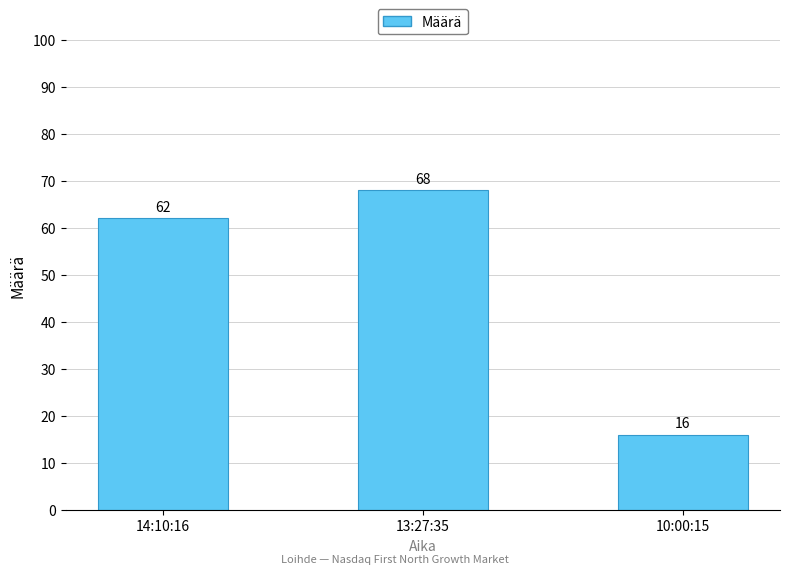

What is the value of the 3rd bar from the left?

16